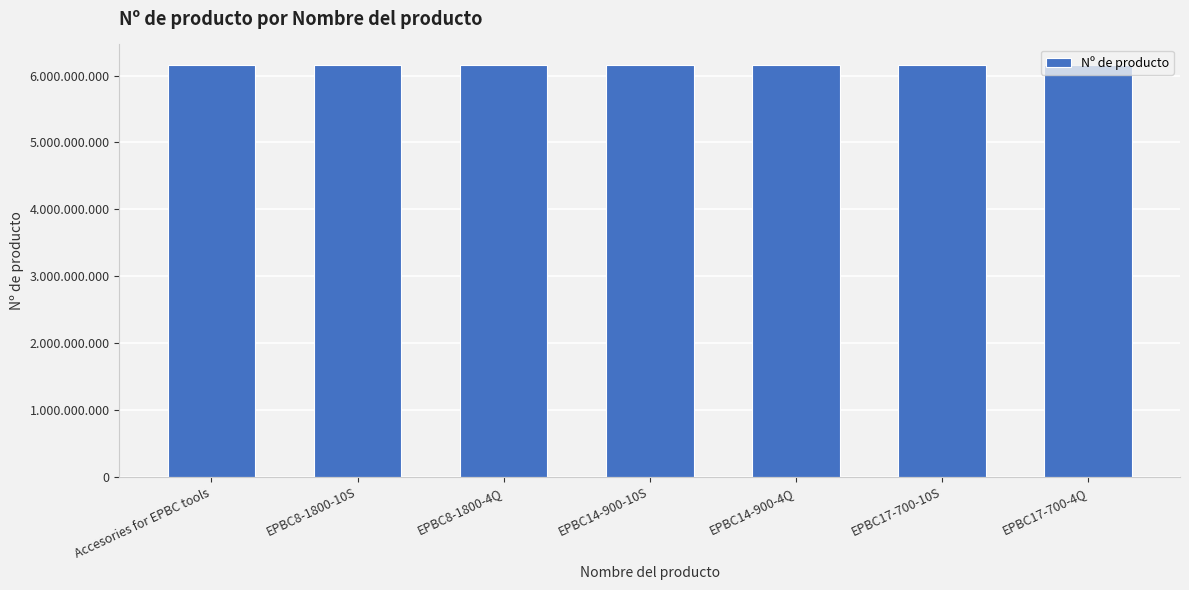

What is the value of the 4th bar from the left?

6151659790